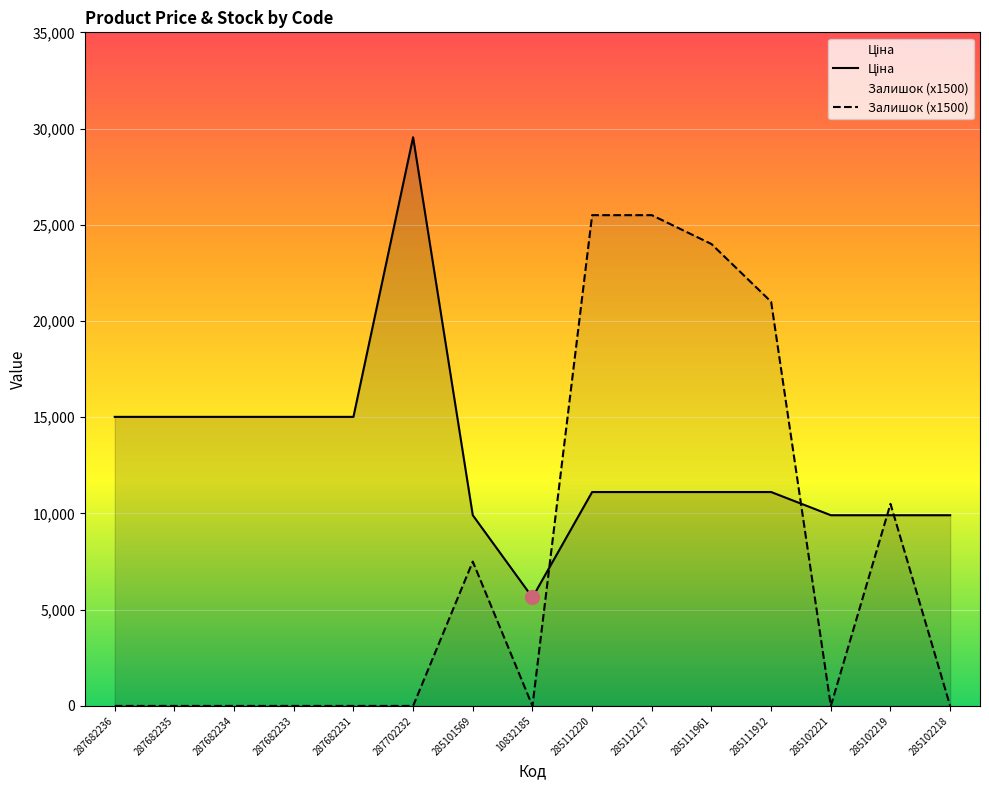

Which series ends up on top after the final intersection of Залишок and Ціна?

Ціна